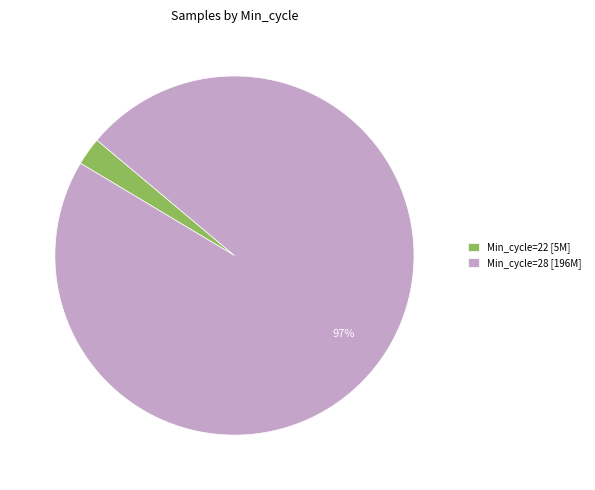

To the nearest percent, what is the average slice percentage?

50%